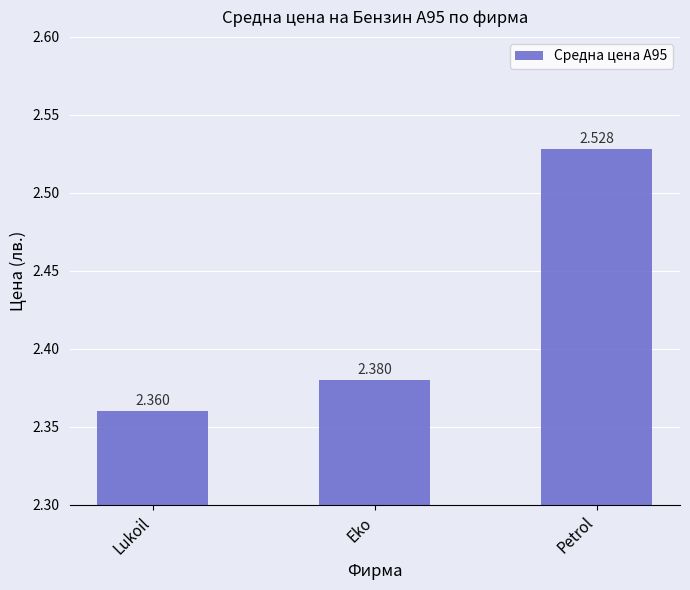

What is the change in value from Eko to Petrol?

+0.1